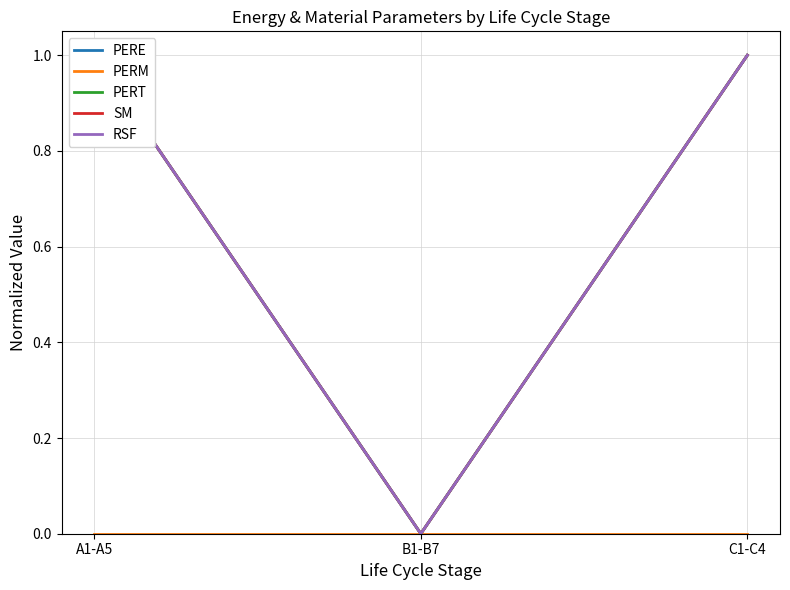

How many lines are shown in the chart?

5